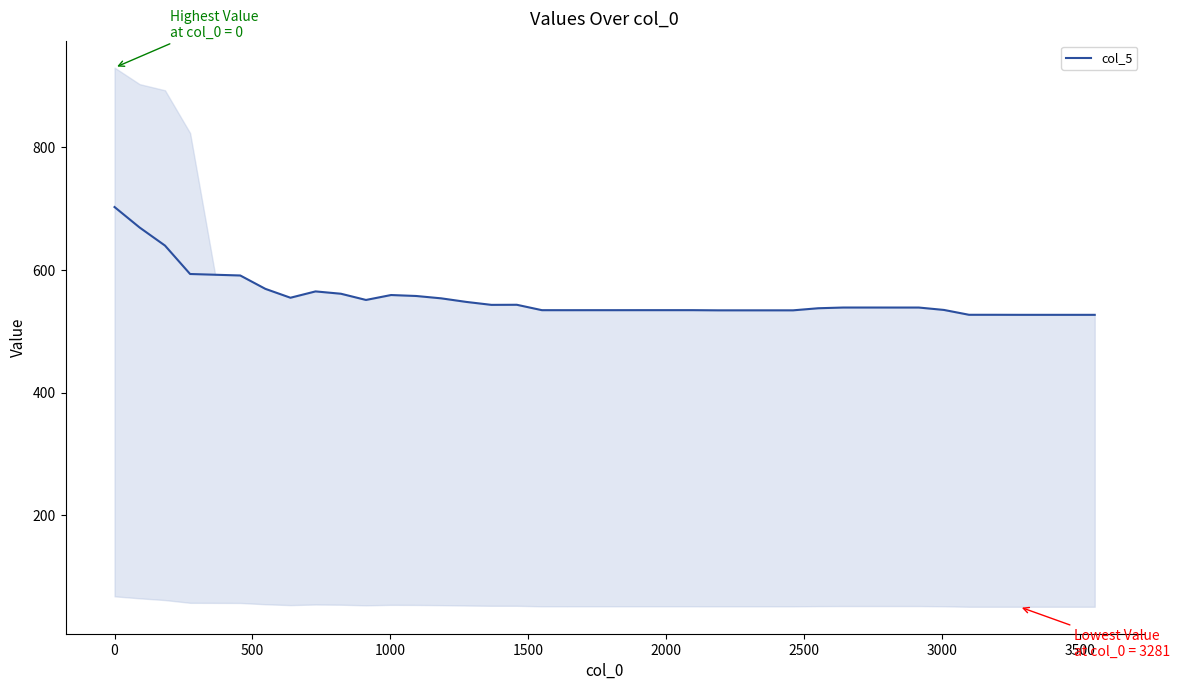

What is the lowest value of the col_5 series?

526.7